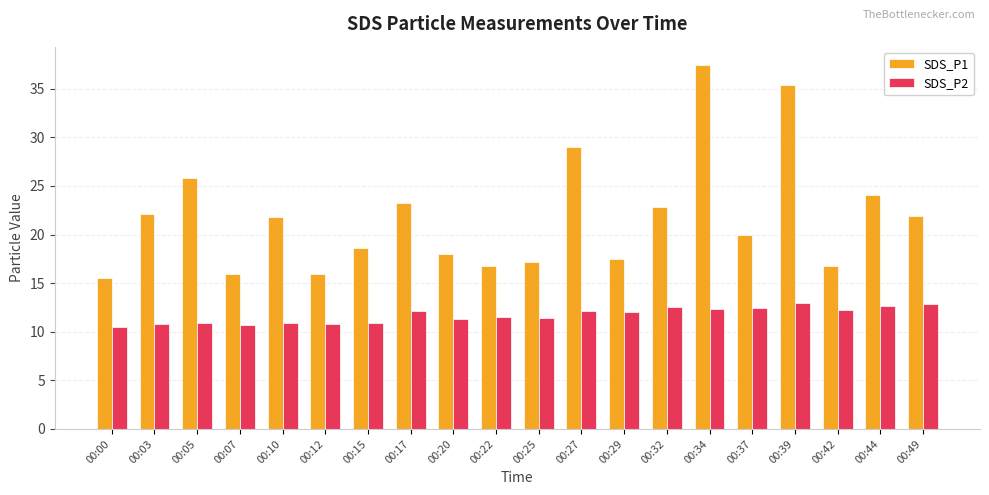

What is the maximum value for SDS_P2?

12.9